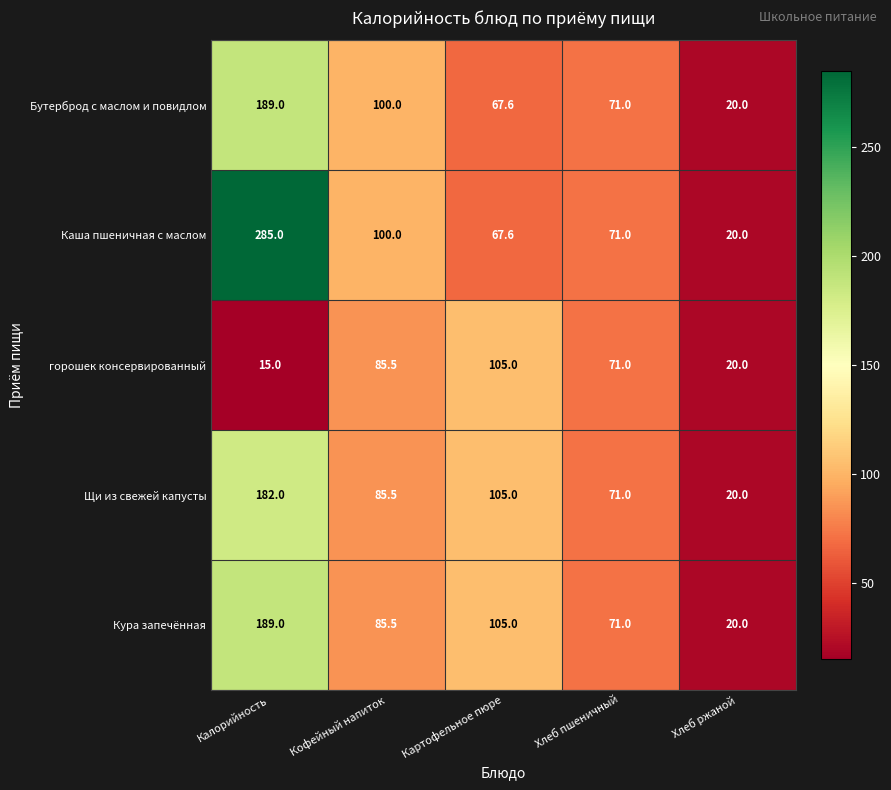

Reading right to left, list all the values displayed in this chart.

Бутерброд с маслом и повидлом: Хлеб ржаной=20.0	Хлеб пшеничный=71.0	Картофельное пюре=67.6	Кофейный напиток=100.0	Калорийность=189.0
Каша пшеничная с маслом: Хлеб ржаной=20.0	Хлеб пшеничный=71.0	Картофельное пюре=67.6	Кофейный напиток=100.0	Калорийность=285.0
горошек консервированный: Хлеб ржаной=20.0	Хлеб пшеничный=71.0	Картофельное пюре=105.0	Кофейный напиток=85.5	Калорийность=15.0
Щи из свежей капусты: Хлеб ржаной=20.0	Хлеб пшеничный=71.0	Картофельное пюре=105.0	Кофейный напиток=85.5	Калорийность=182.0
Кура запечённая: Хлеб ржаной=20.0	Хлеб пшеничный=71.0	Картофельное пюре=105.0	Кофейный напиток=85.5	Калорийность=189.0